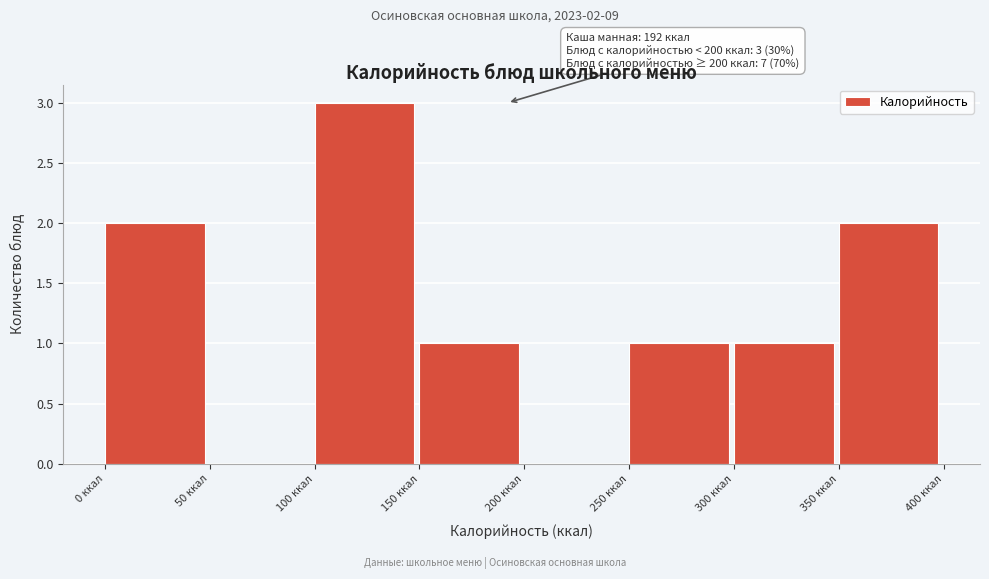

Over which range of the x-axis is the bar tallest?

100 to 150